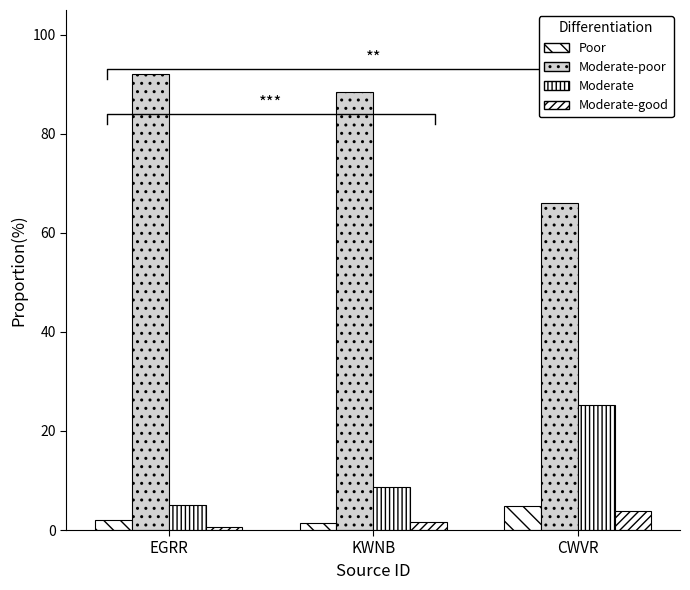

Rank the categories by Moderate-good value from lowest to highest.

EGRR, KWNB, CWVR